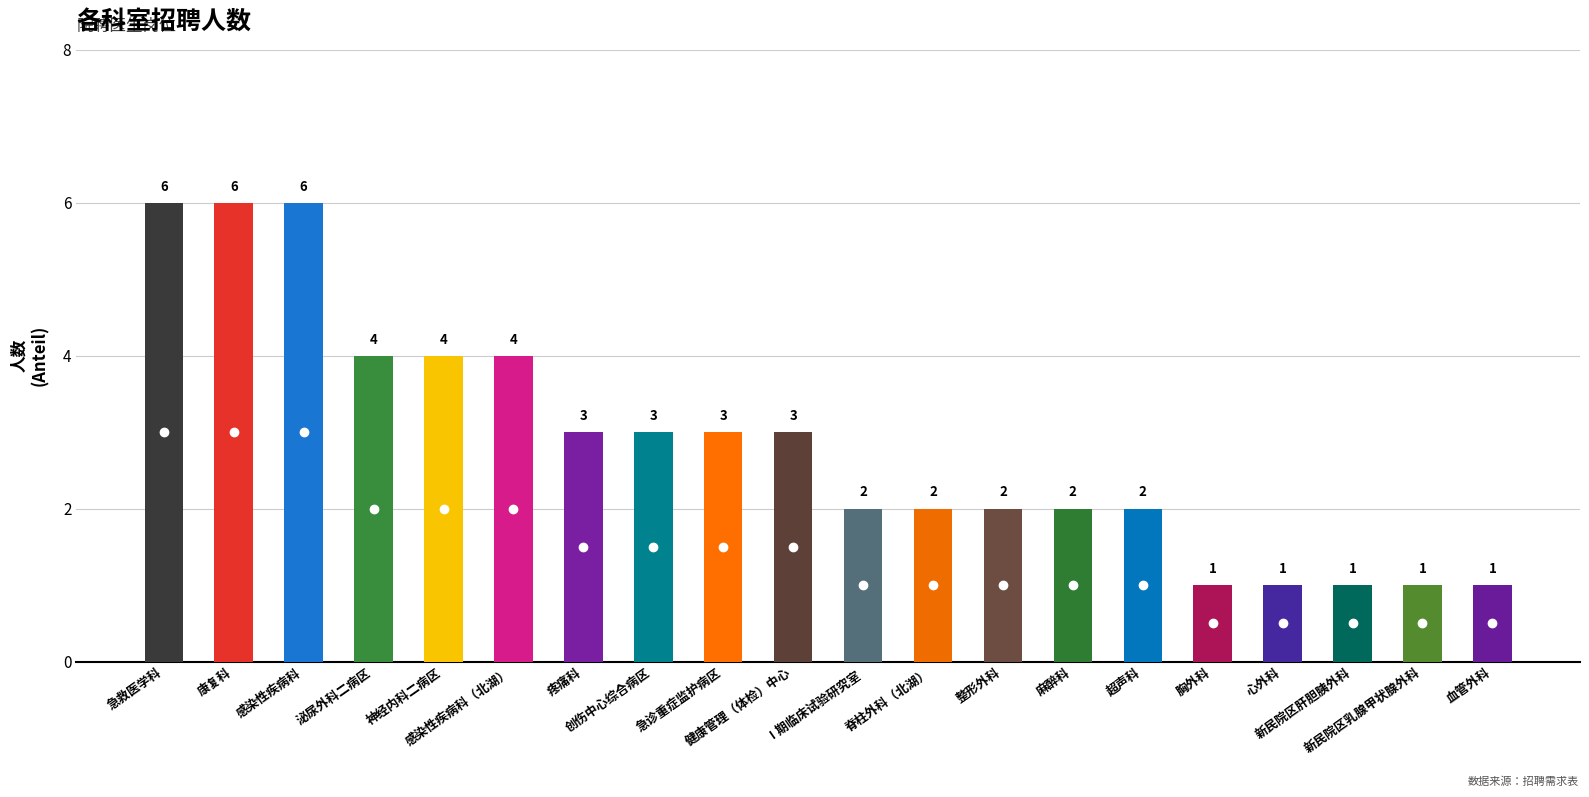

Which category has the highest value across all series?

急救医学科